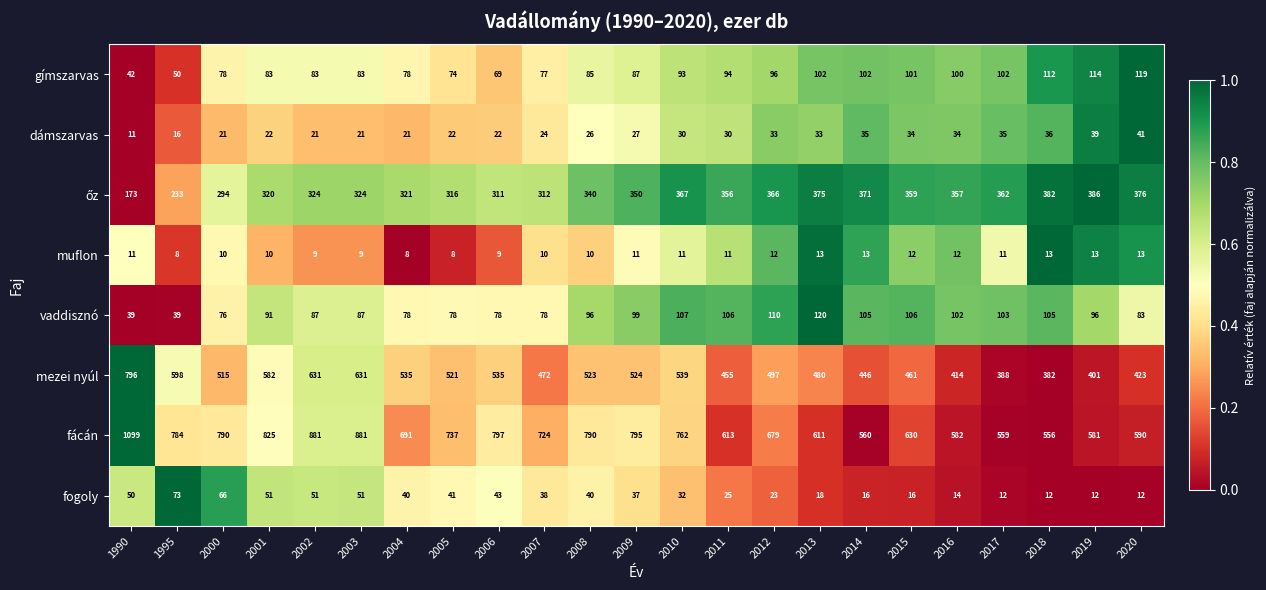

What is the total value across all series at 2020?

1657